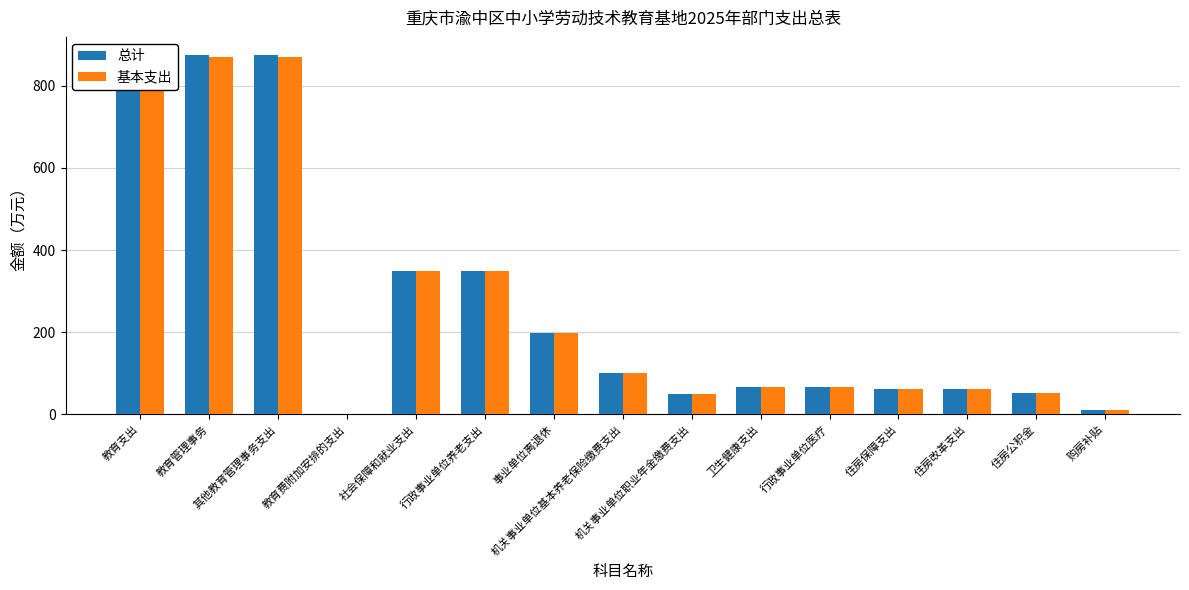

Is it true that 总计 equals 31.2 at 住房保障支出?

False